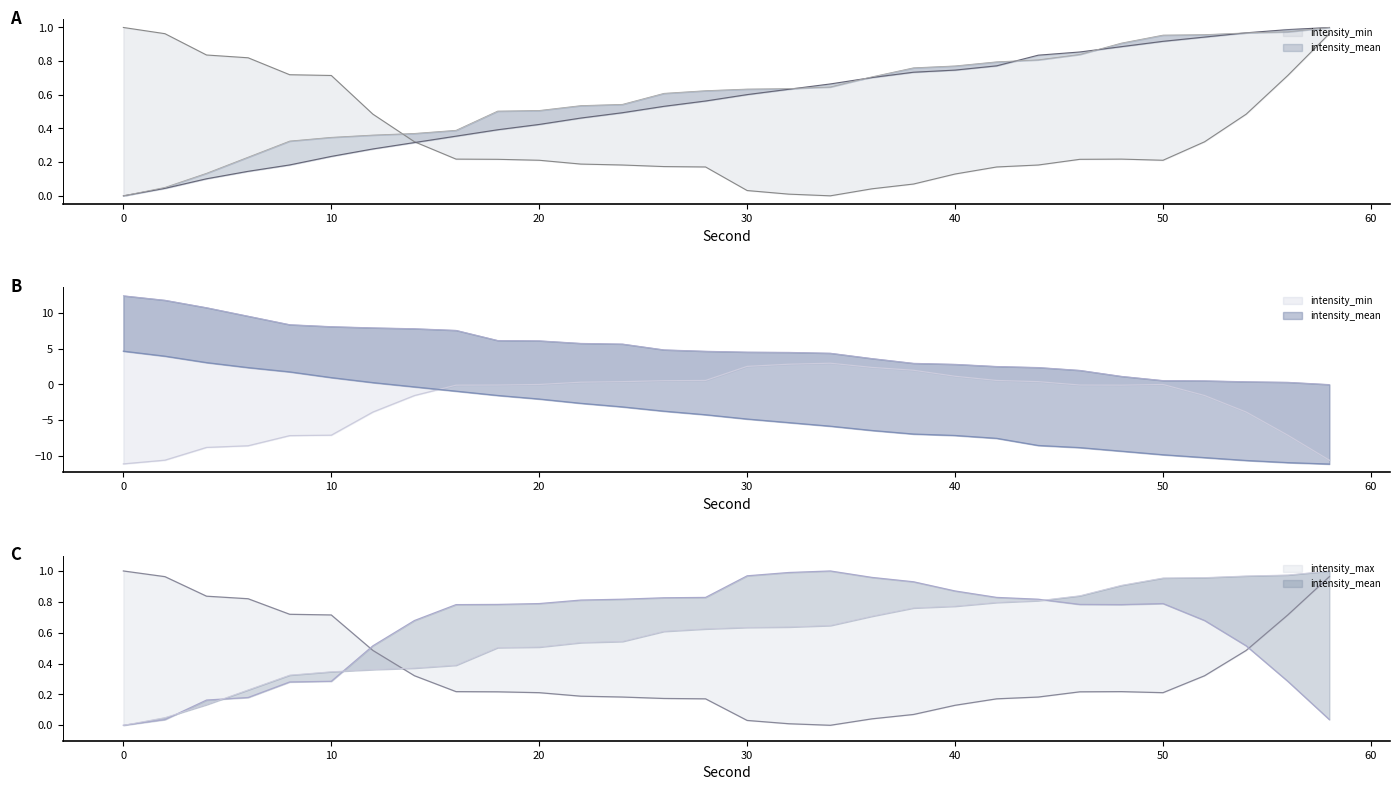

List the series in order of their overall mean, lowest first.

intensity_max, intensity_mean, intensity_min